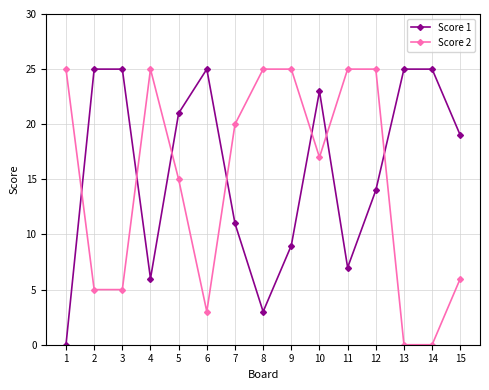

Where is the first local minimum for Score 1?

4